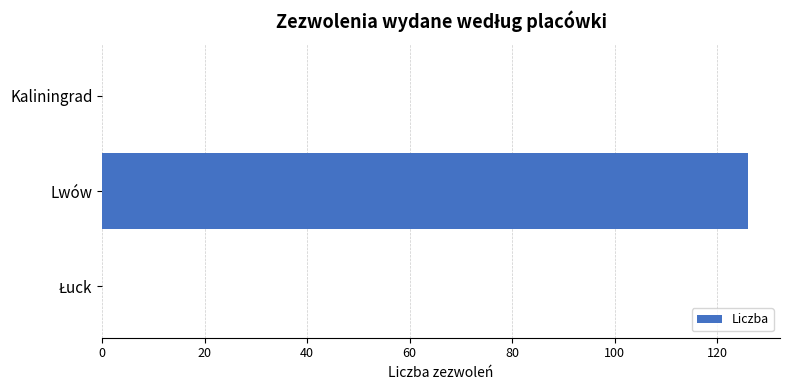

The chart shows a value of -52 at Kaliningrad. True or false?

False